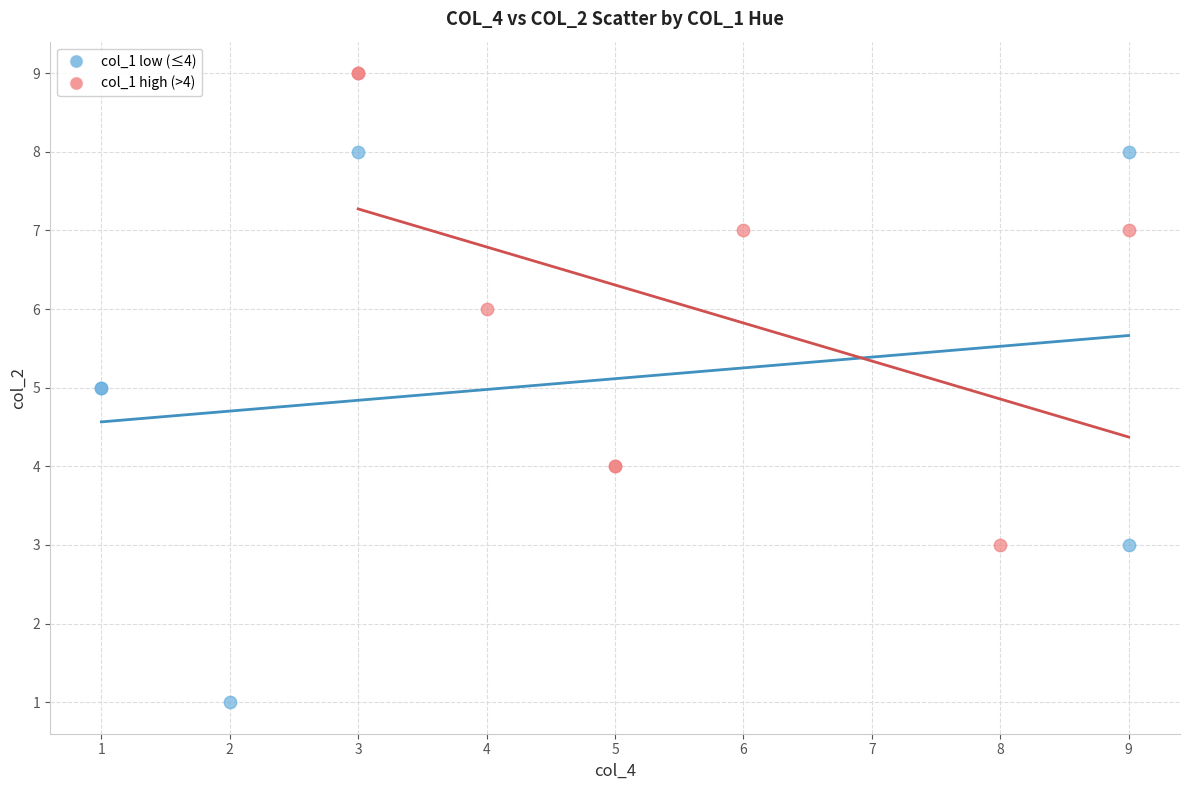

Which series has the widest spread of Y values?

col_1 low (≤4)